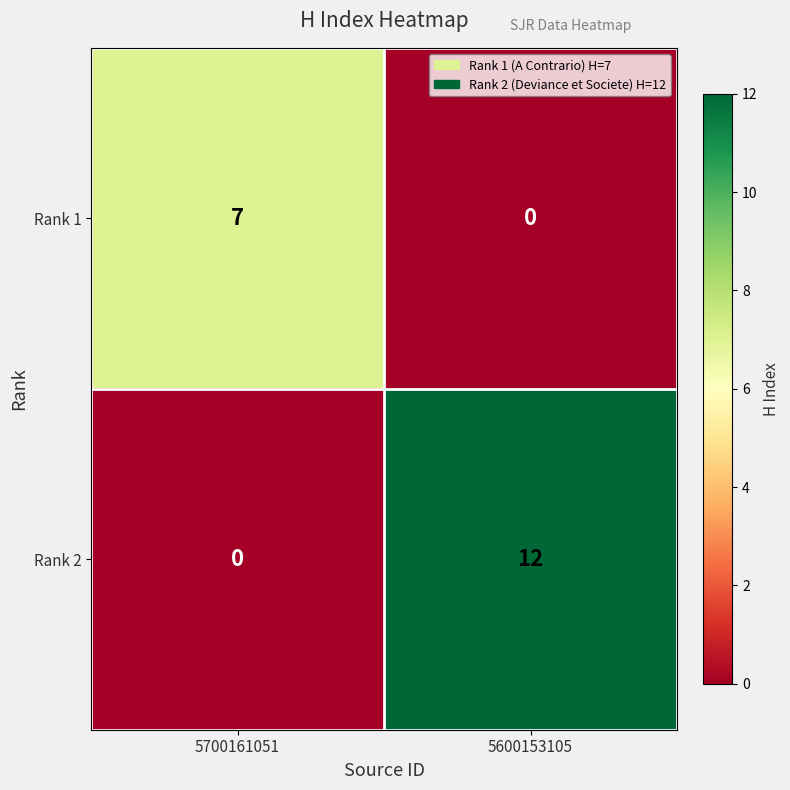

Rank the series by their maximum value, from lowest to highest.

Rank 1, Rank 2